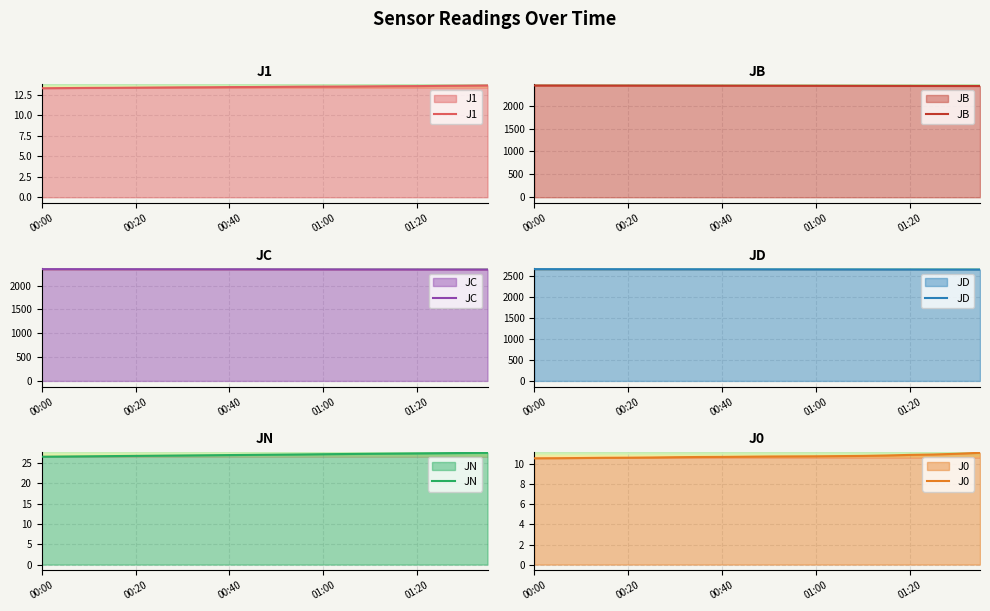

The value of JD at 00:40 is 1513.6. True or false?

False